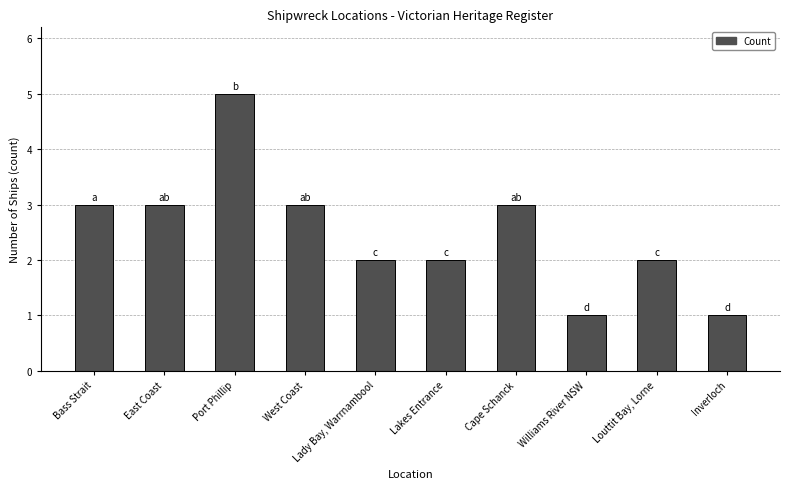

What is the maximum value shown in the chart?

5